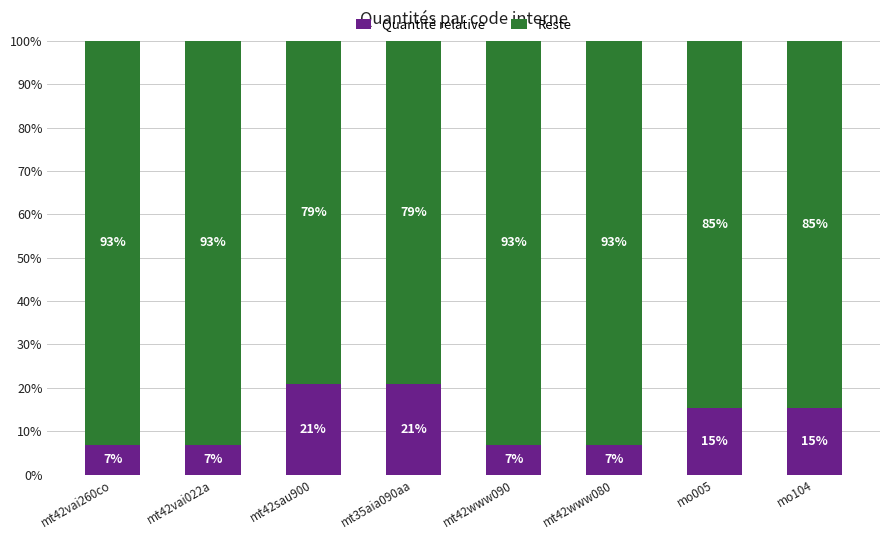

Does the chart contain any negative values?

No